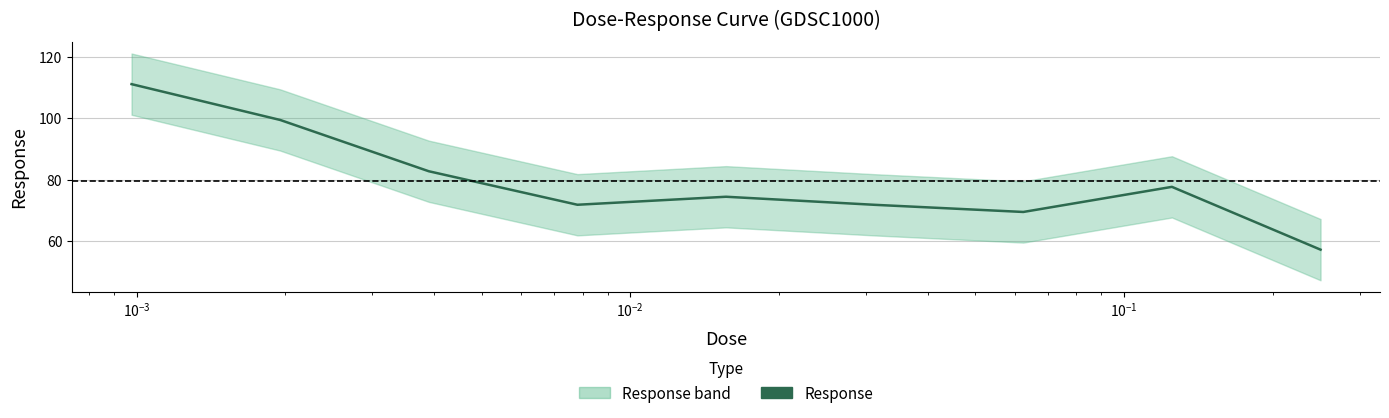

Reading left to right, extract all data points from this chart.

111.2	99.5	82.7	71.8	74.4	71.8	69.4	77.6	57.1